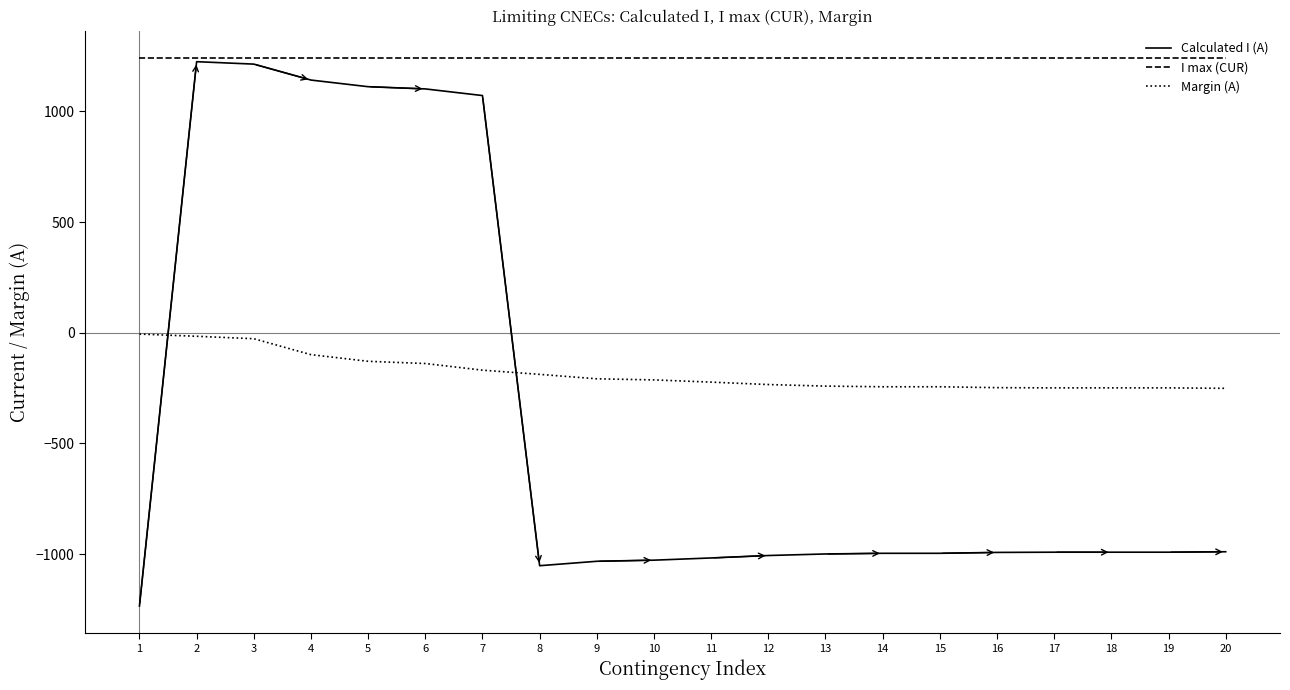

Is it true that Margin (A) equals -414 at 18?

False